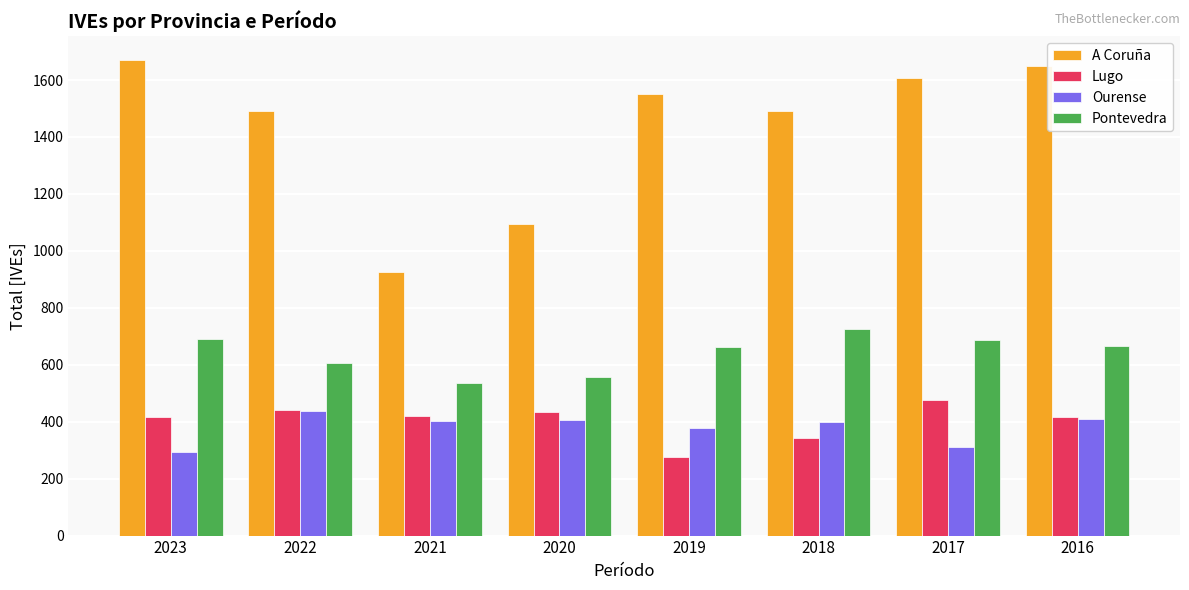

What is the sum of the Ourense values at 2017 and 2021?

714